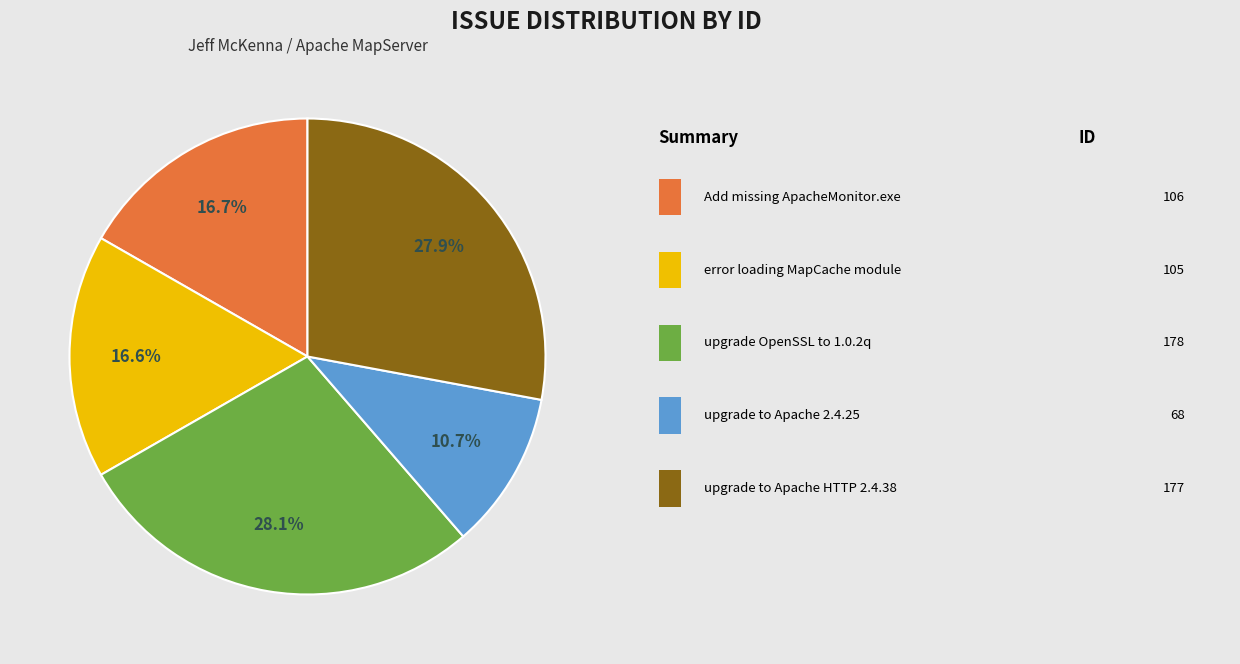

Is there a majority slice in this chart?

No